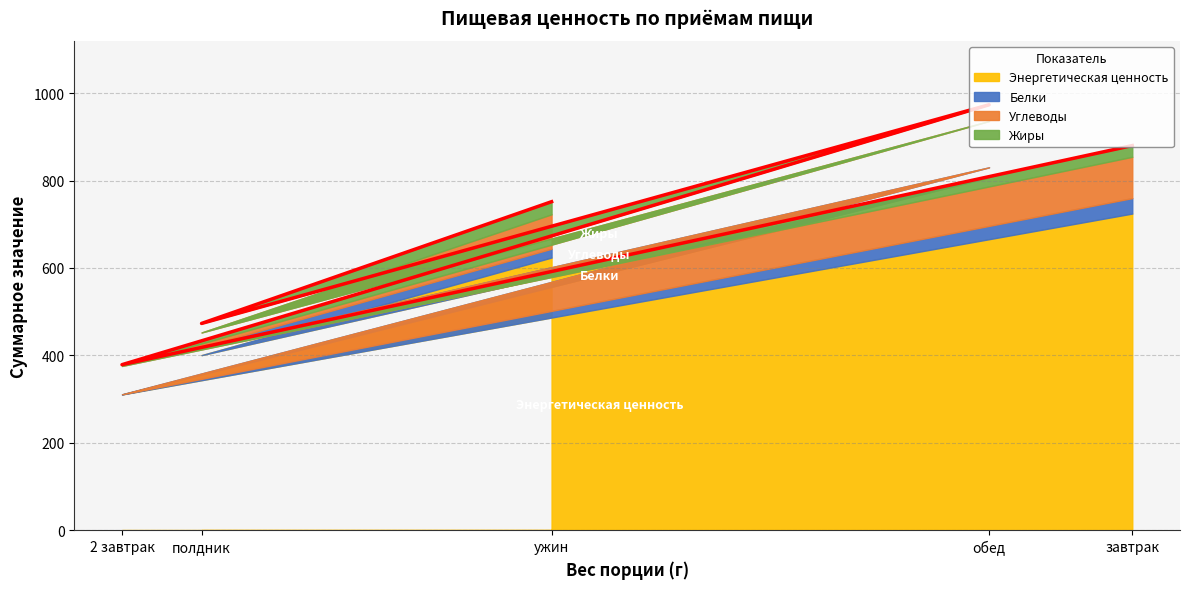

Where is the first local minimum for Белки?

2 завтрак